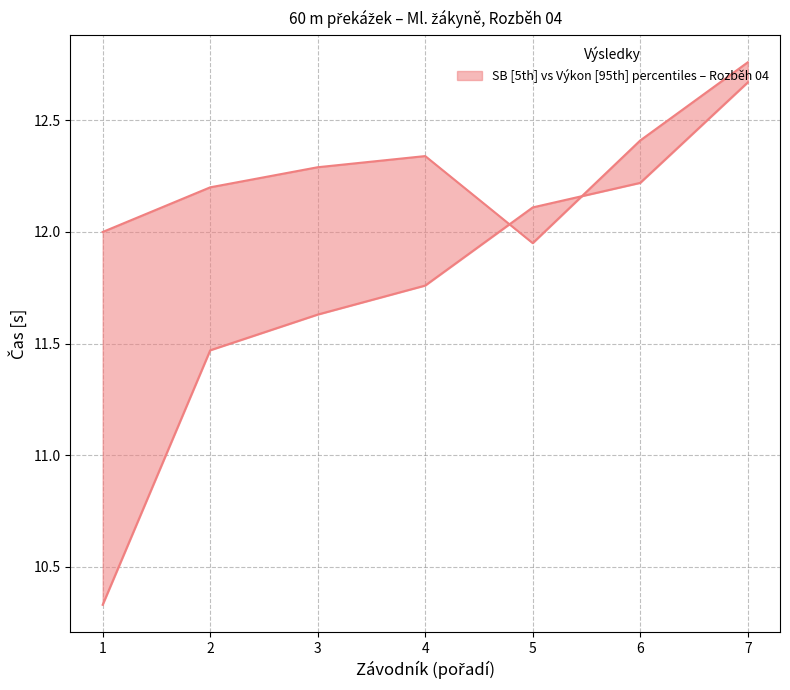

Reading left to right, extract all data points from this chart.

SB: 12.0	12.2	12.3	12.3	11.9	12.4	12.8
Výkon: 10.3	11.5	11.6	11.8	12.1	12.2	12.7